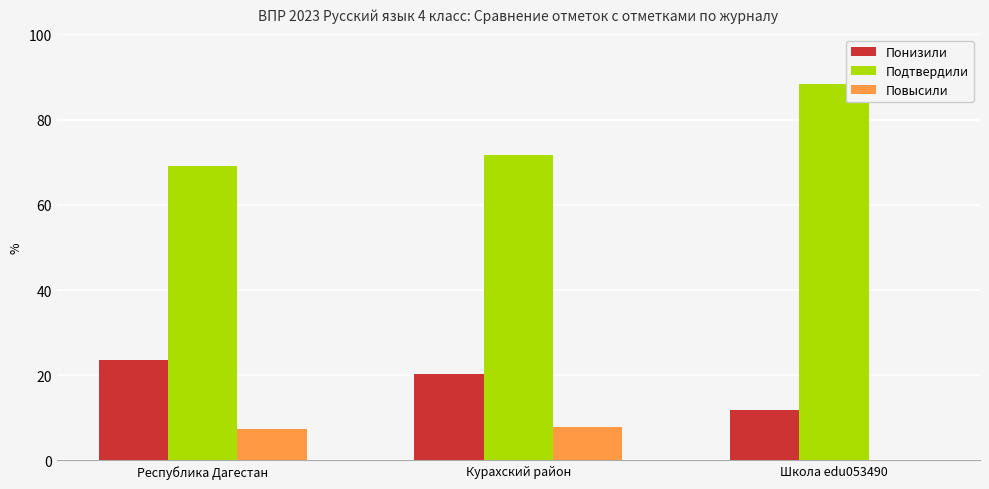

What is the difference between the Подтвердили values at Школа edu053490 and Республика Дагестан?

19.2